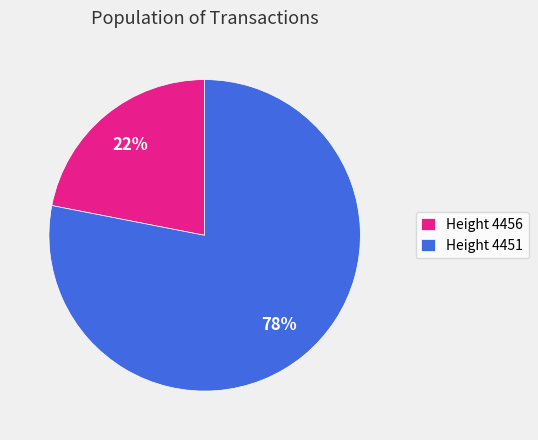

How many segments does this pie chart have?

2